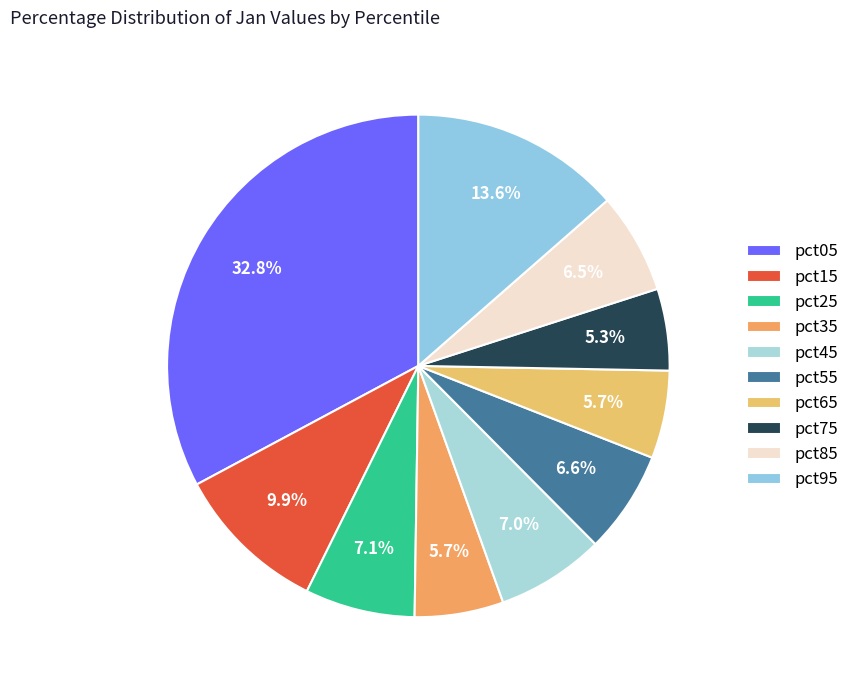

What is the smallest slice in the pie chart?

pct75